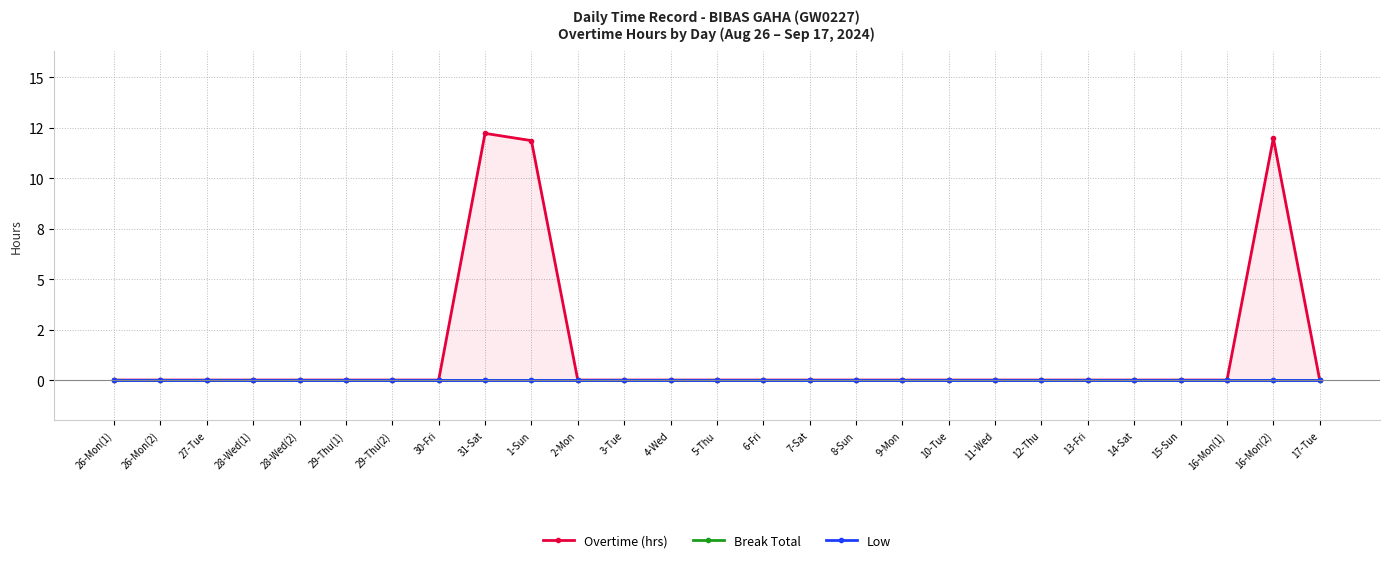

List the labels in order of Break Total value, largest first.

26-Mon(1), 26-Mon(2), 27-Tue, 28-Wed(1), 28-Wed(2), 29-Thu(1), 29-Thu(2), 30-Fri, 31-Sat, 1-Sun, 2-Mon, 3-Tue, 4-Wed, 5-Thu, 6-Fri, 7-Sat, 8-Sun, 9-Mon, 10-Tue, 11-Wed, 12-Thu, 13-Fri, 14-Sat, 15-Sun, 16-Mon(1), 16-Mon(2), 17-Tue